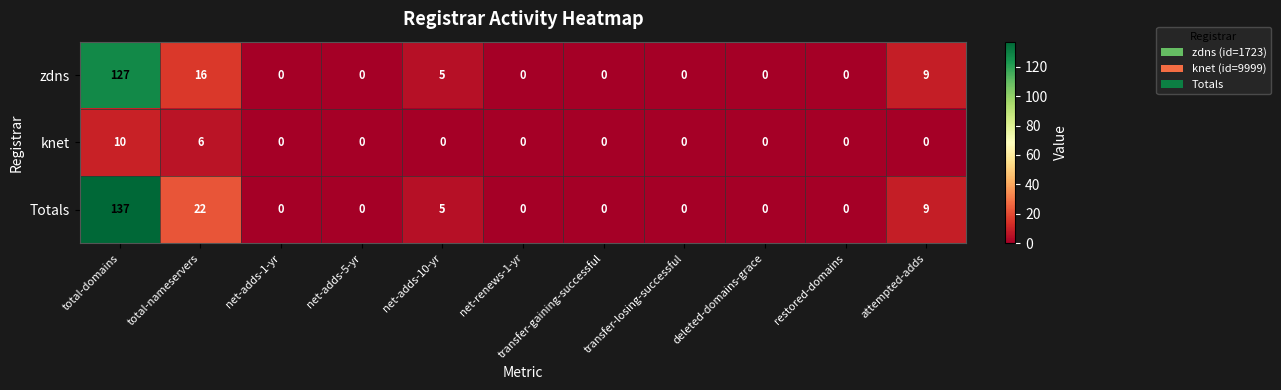

Which series has the largest range (max minus min)?

Totals